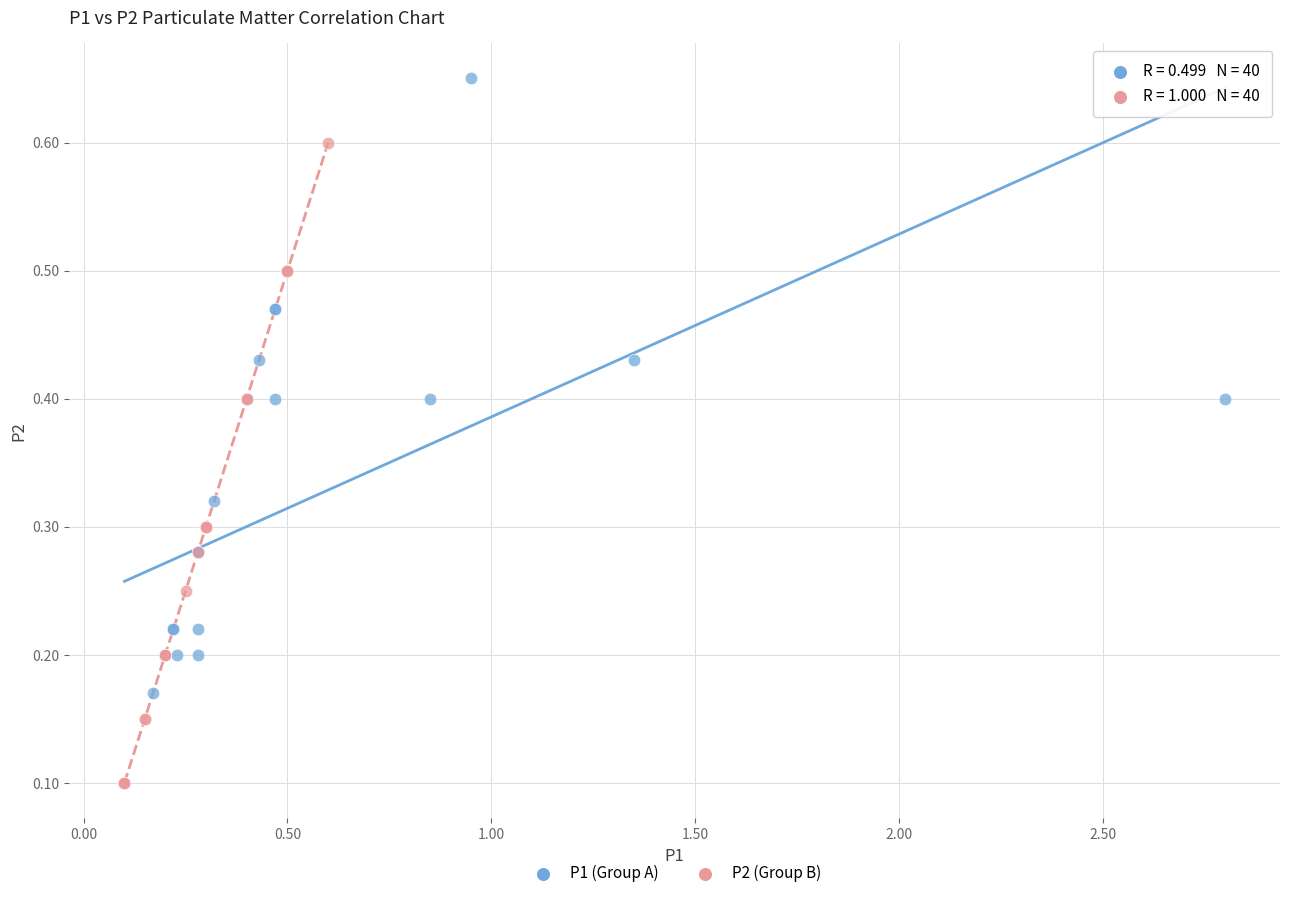

Which series contains the highest Y value?

P1 (Group A)